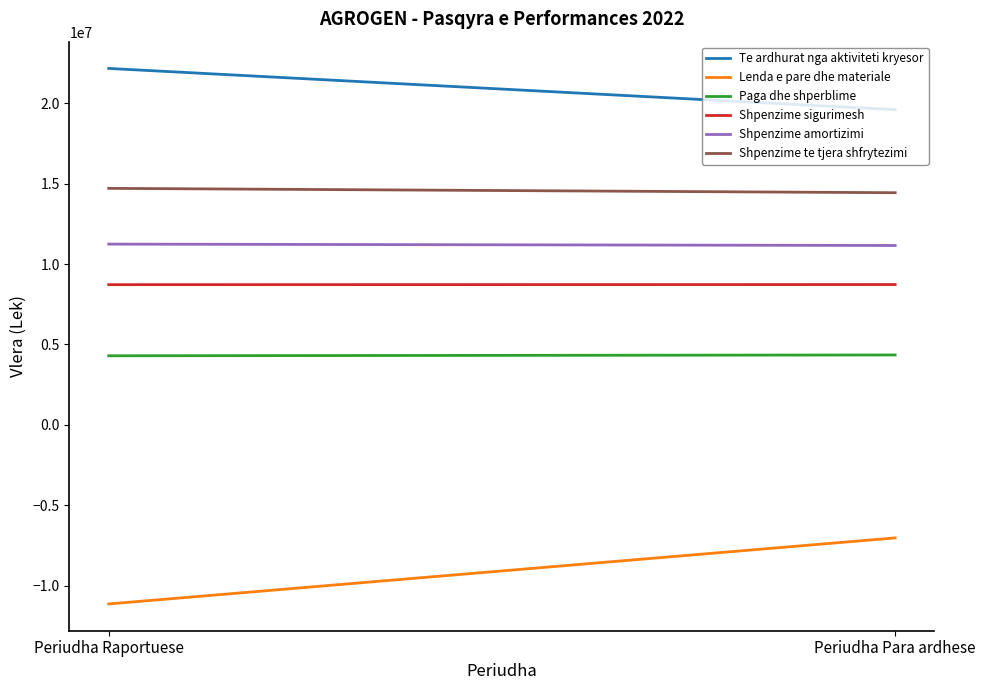

What are all the series names shown in the legend?

Te ardhurat nga aktiviteti kryesor, Lenda e pare dhe materiale, Paga dhe shperblime, Shpenzime sigurimesh, Shpenzime amortizimi, Shpenzime te tjera shfrytezimi